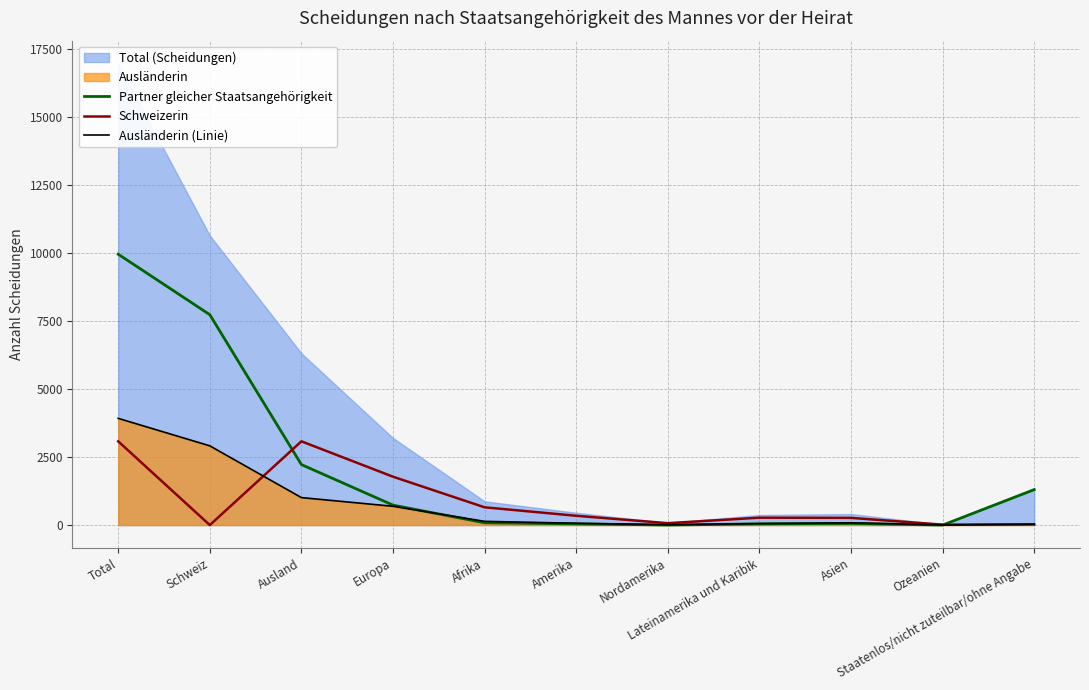

Between which two adjacent categories do Ausländerin (Linie) and Schweizerin first intersect?

Schweiz and Ausland